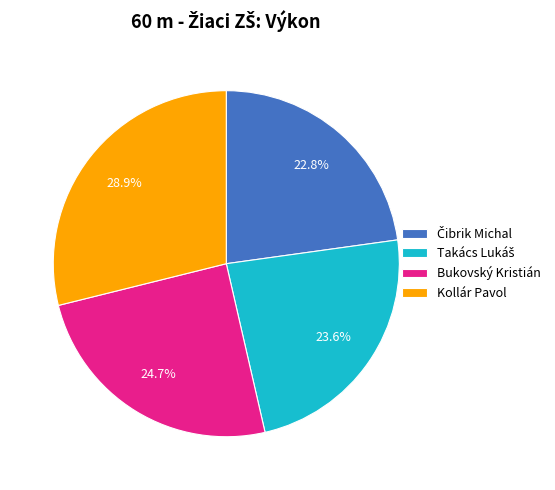

How many slices are in this pie chart?

4